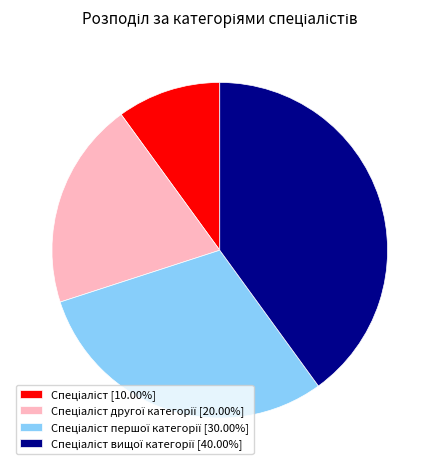

Count the number of slices in the pie.

4